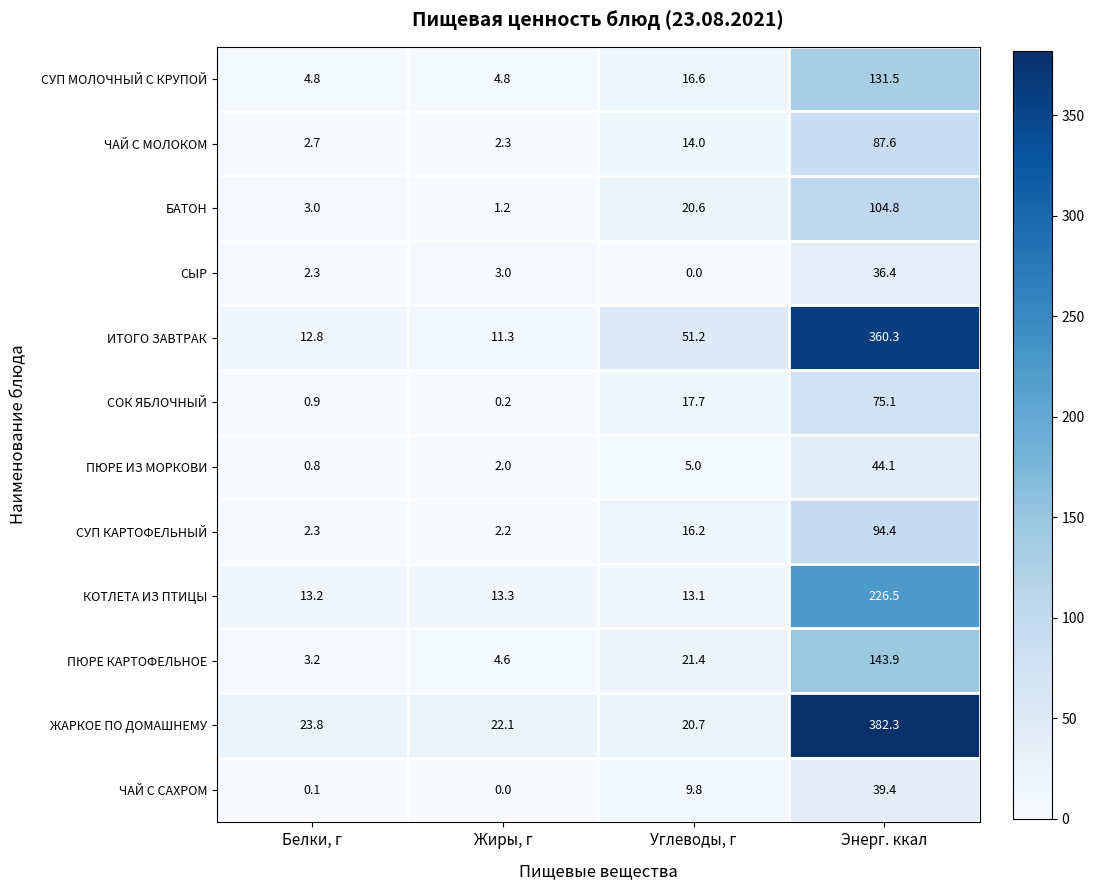

What is the difference between the maximum and minimum values in the ЖАРКОЕ ПО ДОМАШНЕМУ series?

361.6